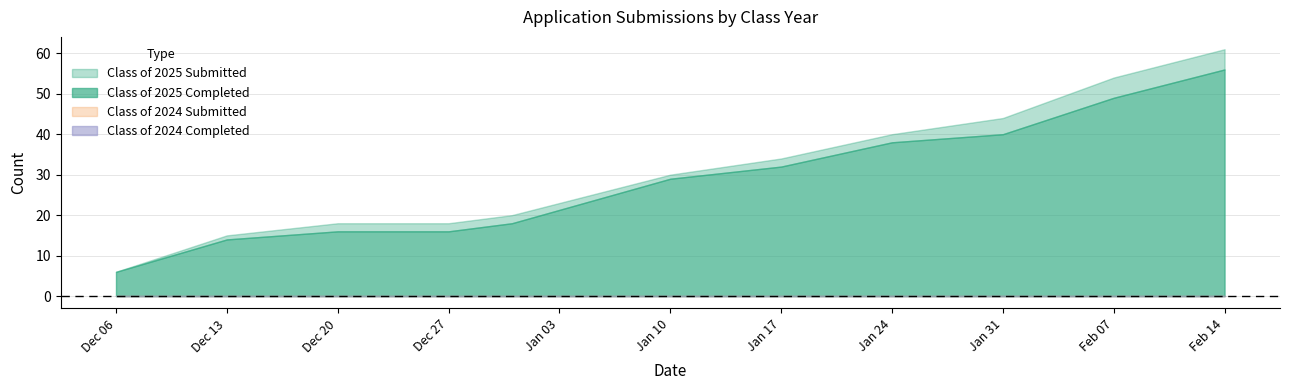

What position from the left is 02/07/2025?

10